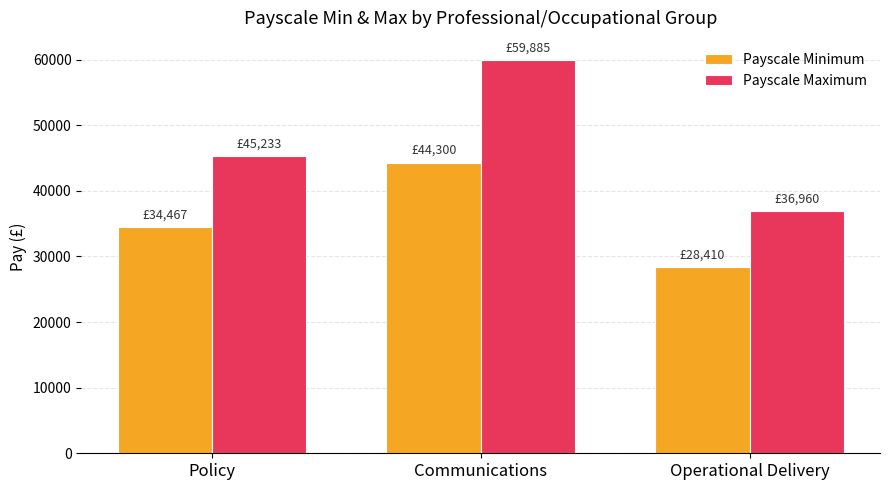

What is the difference between the maximum and minimum values in the Payscale Maximum series?

22925.0